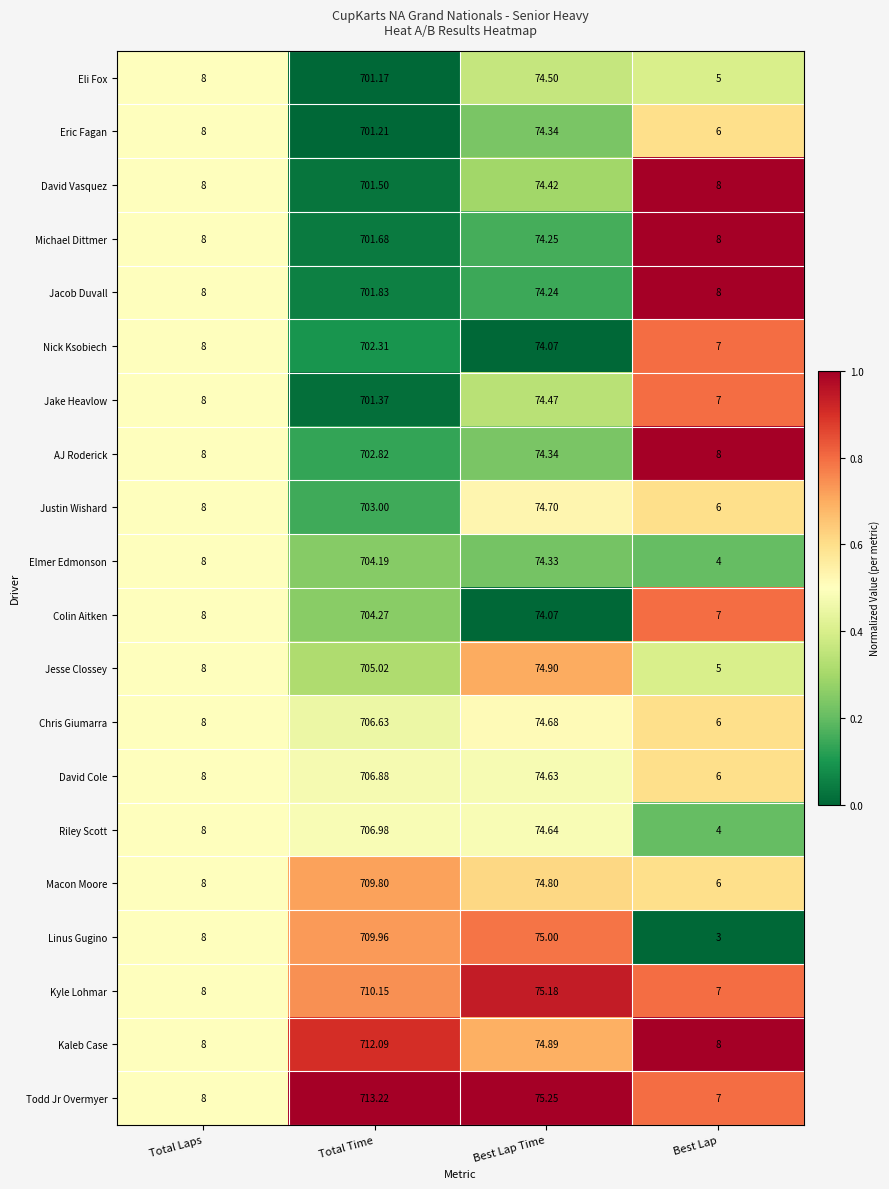

At which category is the sum across all series the highest?

Total Time